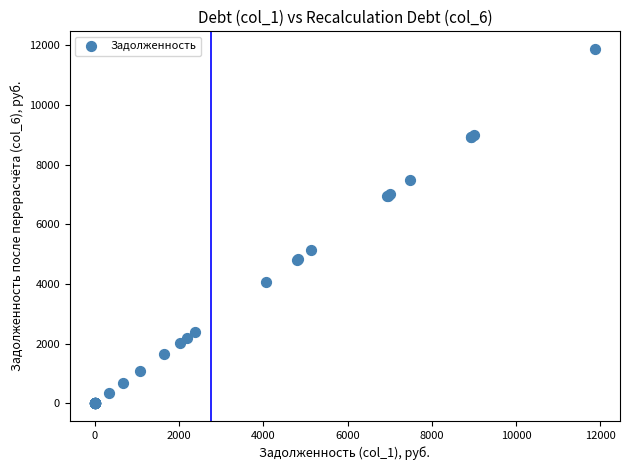

What Y value in the scatter plot is closest to 5936?

5141.0